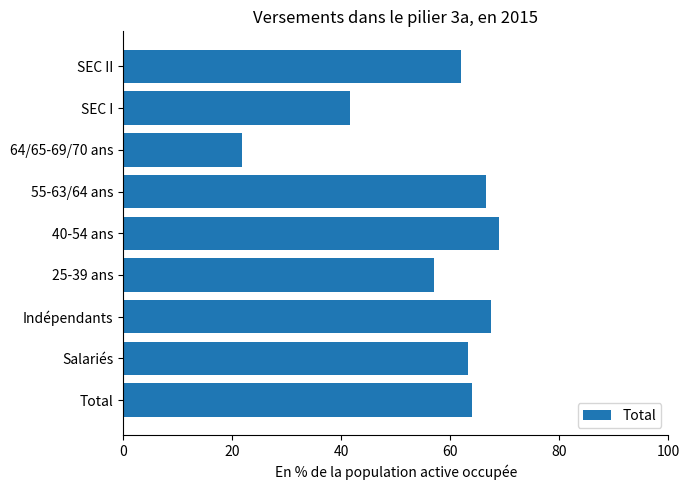

Does the chart contain any negative values?

No